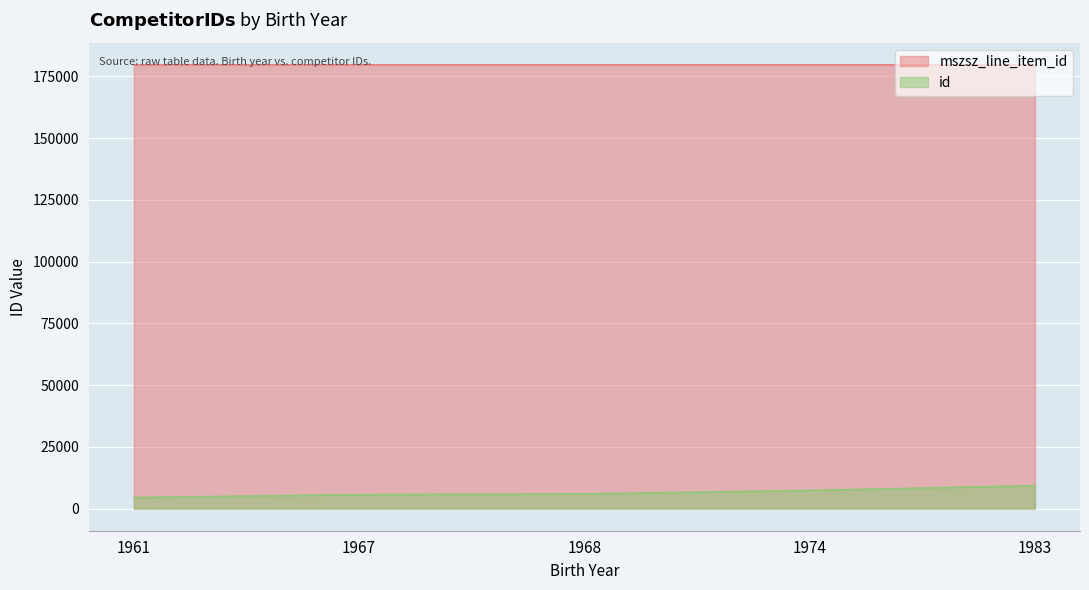

The value of mszsz_line_item_id at 1961 is 308682. True or false?

False